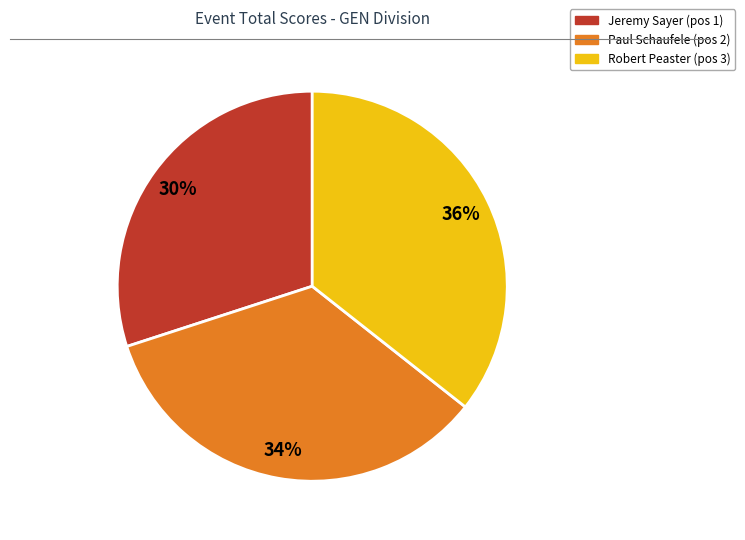

Do Robert Peaster and Jeremy Sayer together represent more than half of the pie?

Yes